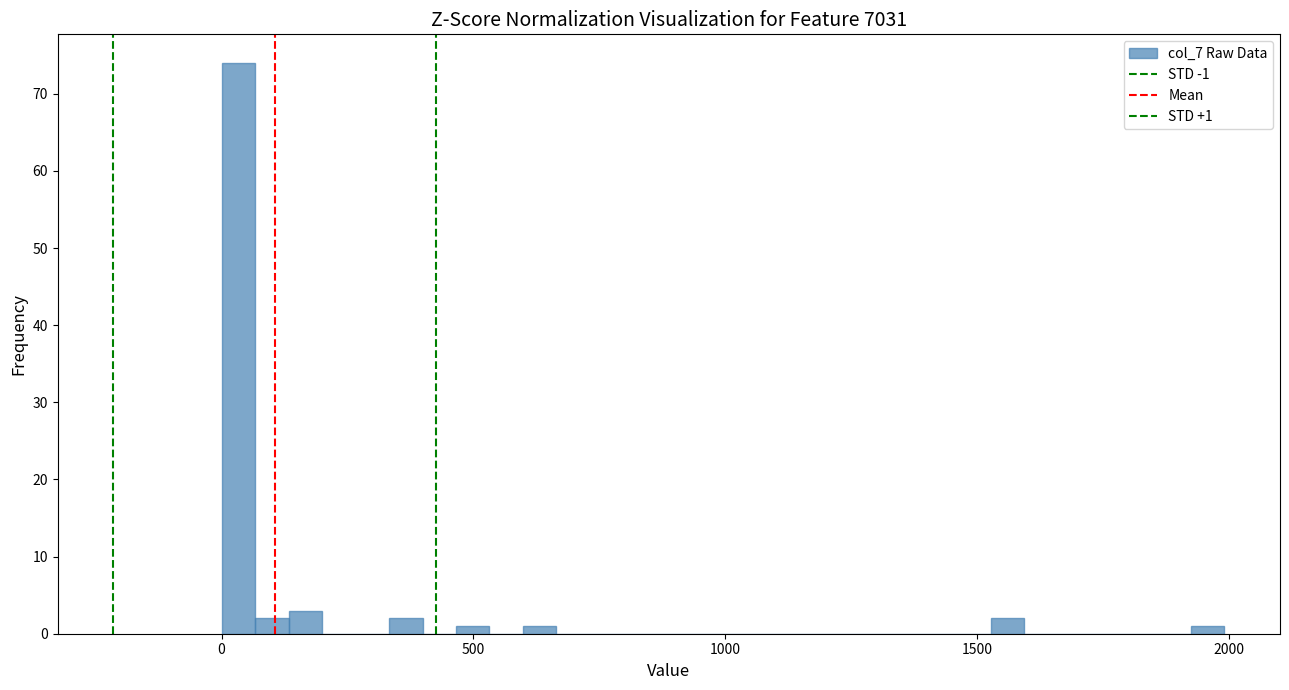

Read against the x-axis, roughly where is the centre of the tallest bar?

50